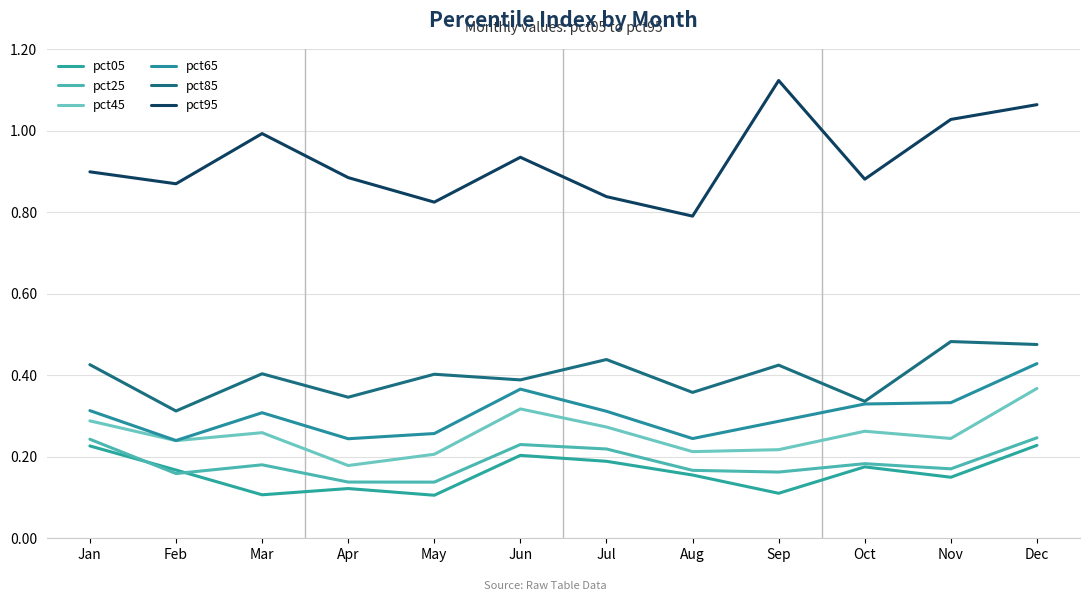

Does the chart display data point markers on the line(s)?

No